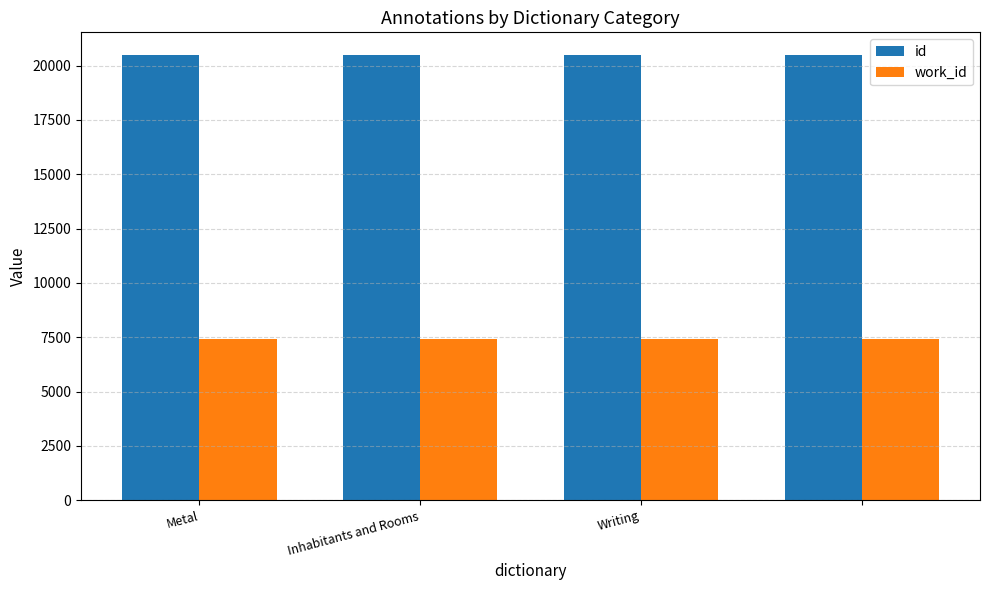

How many bars are there in each group?

2